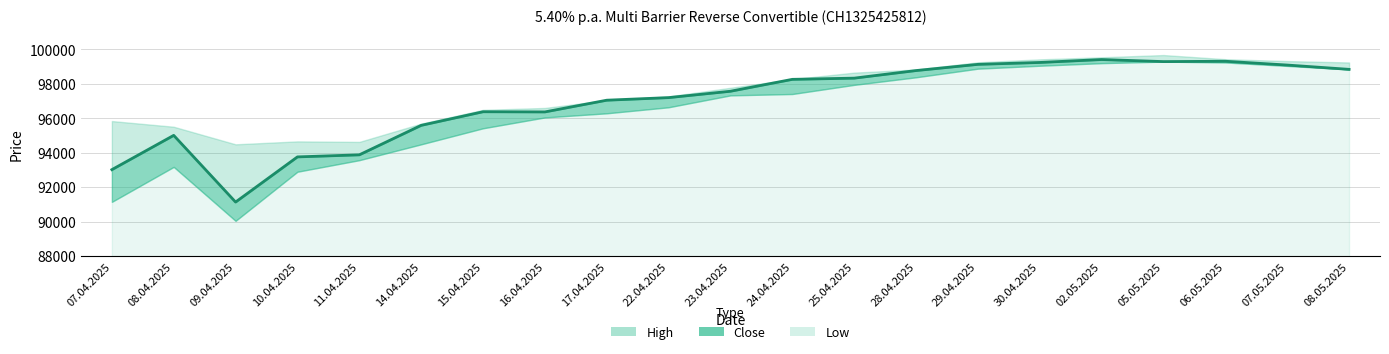

What position from the right is 06.05.2025?

3